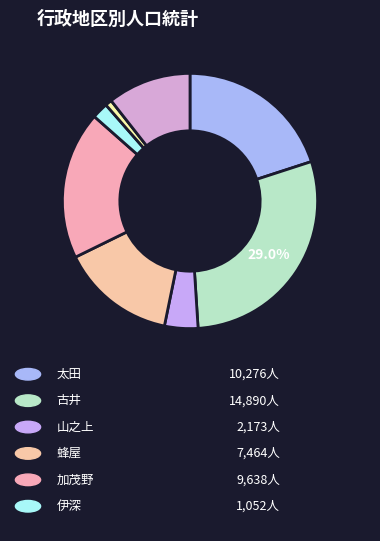

Is there a majority slice in this chart?

No